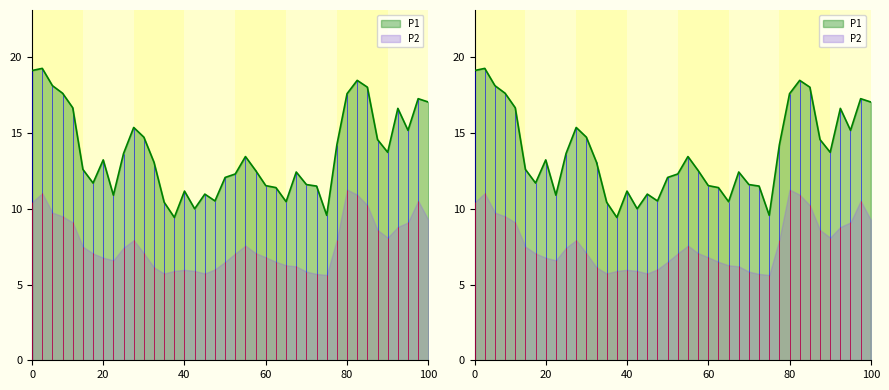

True or false: there are more than 1 points higher than both neighbors.

True